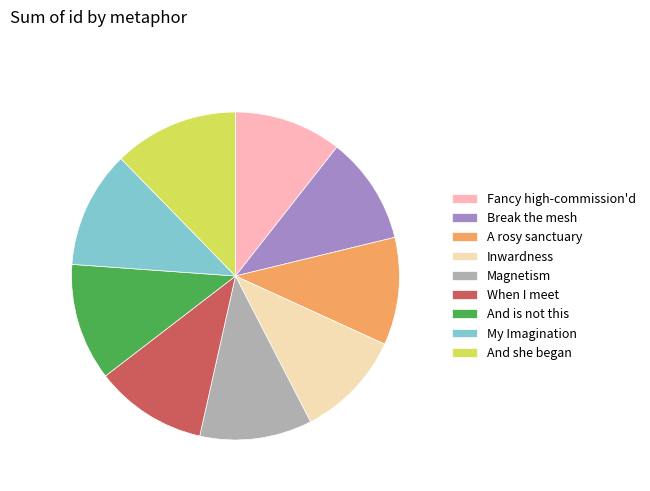

Approximately how many times larger is the value at A rosy sanctuary compared to Break the mesh?

1.0